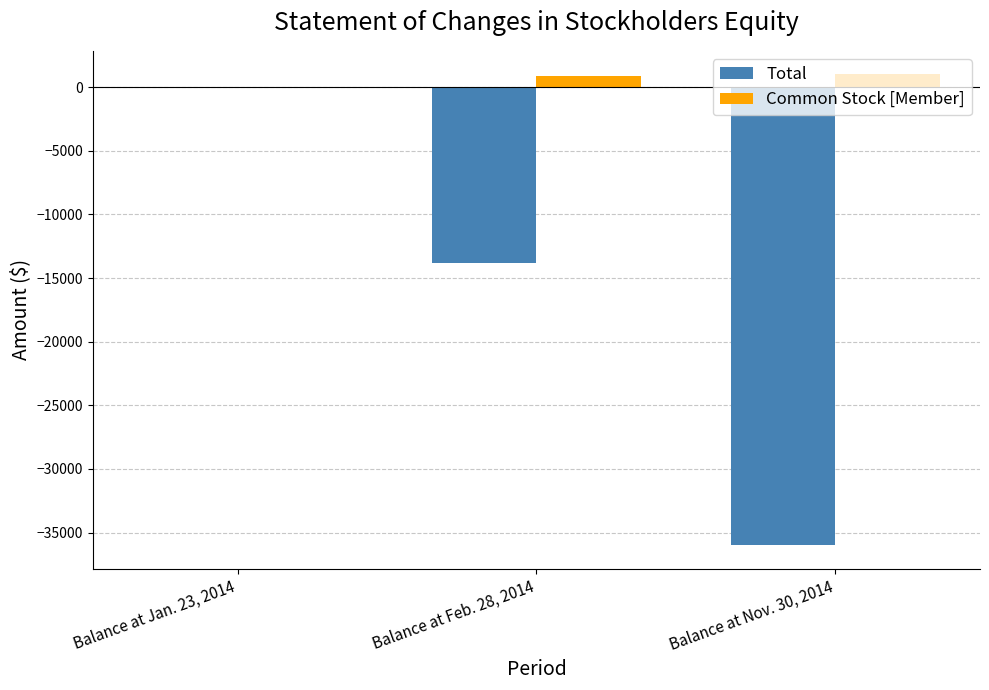

What is the sum of all Total values?

-49828